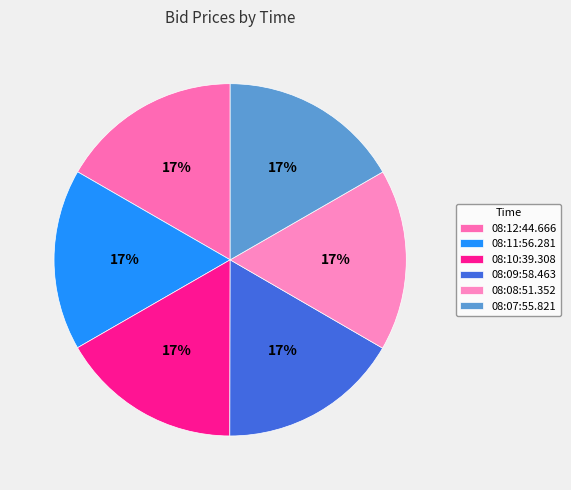

What is the ratio of the value at 08:11:56.281 to the value at 08:09:58.463?

1.0